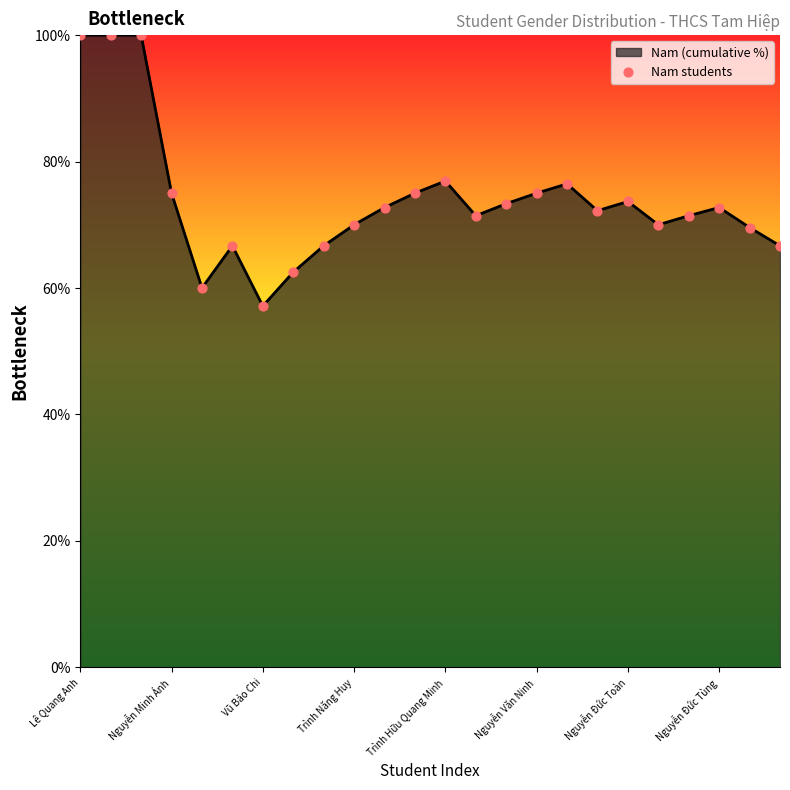

What is the greatest value displayed?

100.0